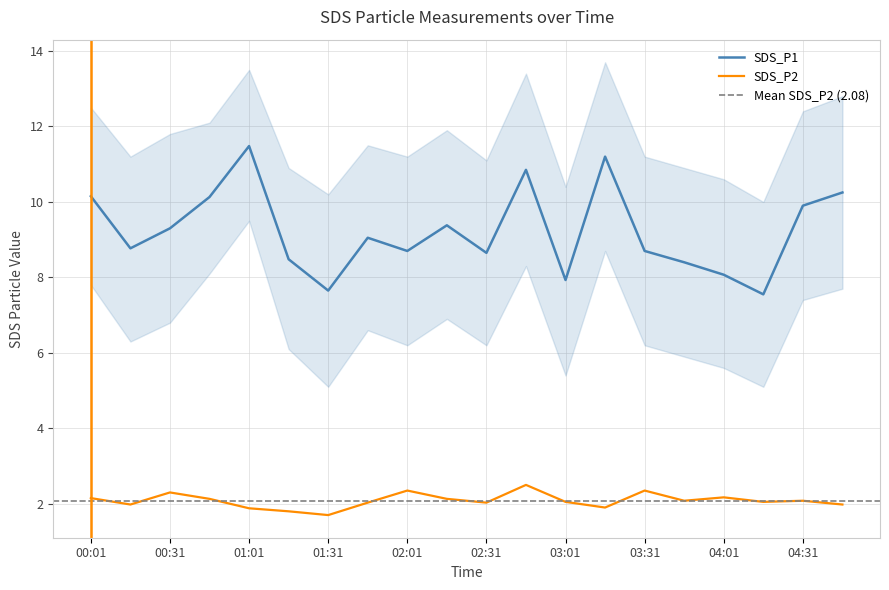

How many lines are shown in the chart?

2